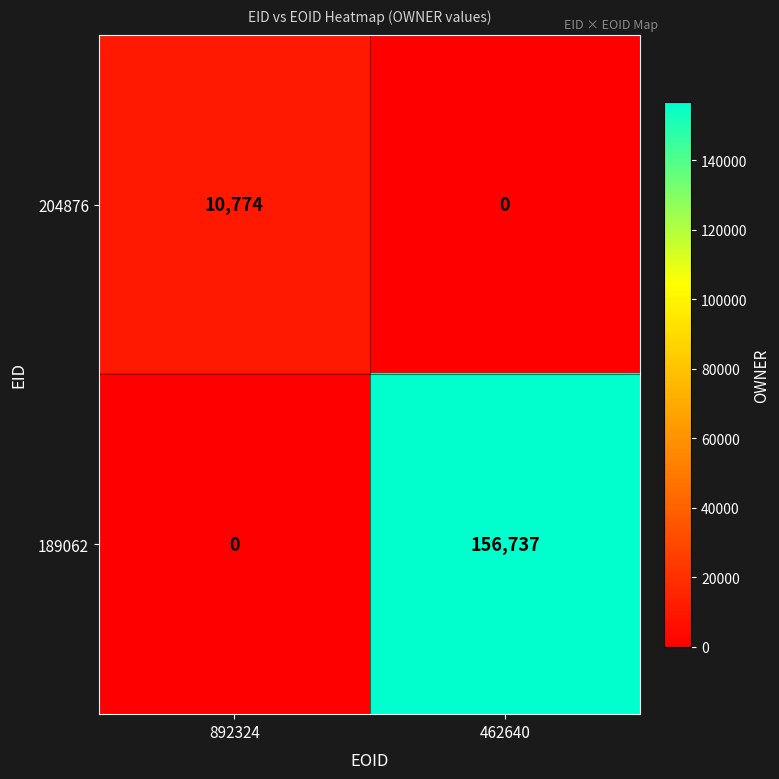

At how many categories does at least one series exceed 57104?

1